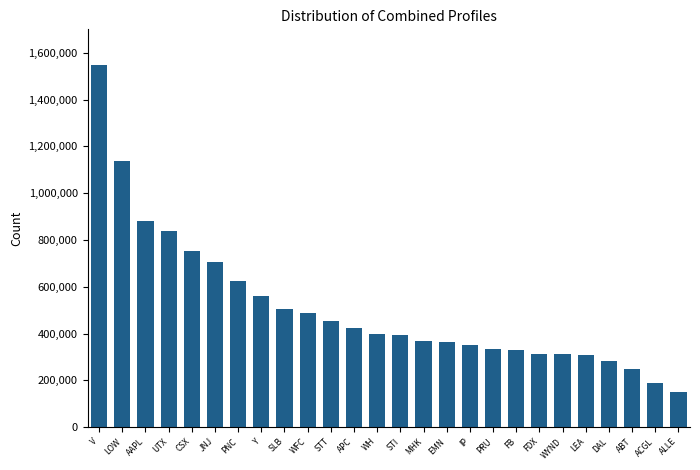

Does the chart contain any negative values?

No